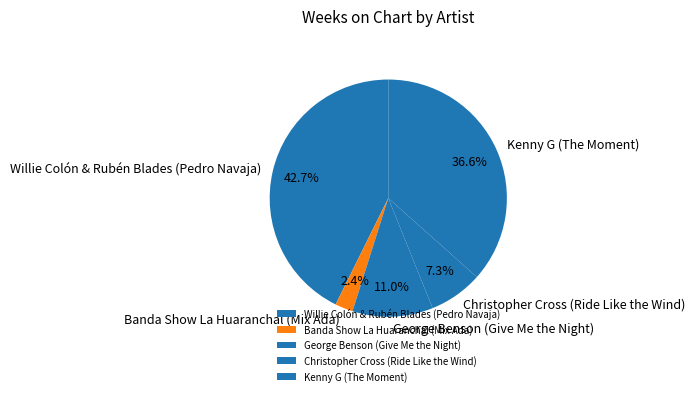

Is Christopher Cross (Ride Like the Wind) the majority of the pie?

No